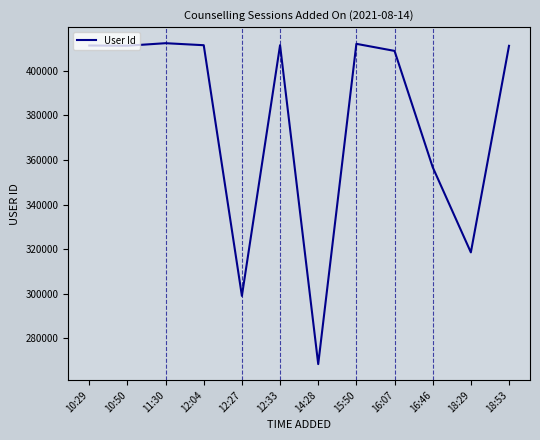

What is the difference between the values at 18:29 and 12:33?

92884